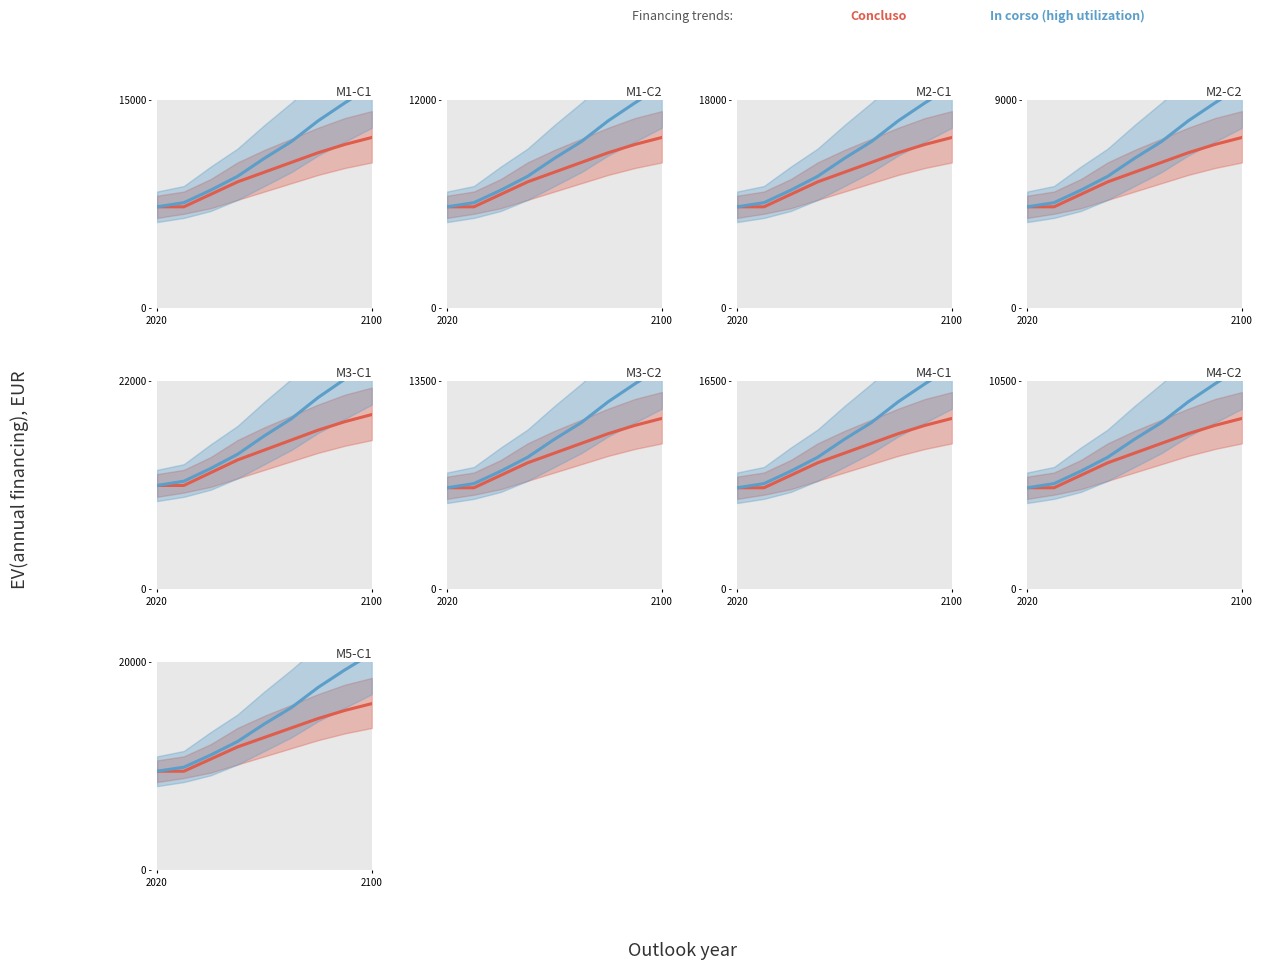

Is this an area chart (filled region under the line)?

No